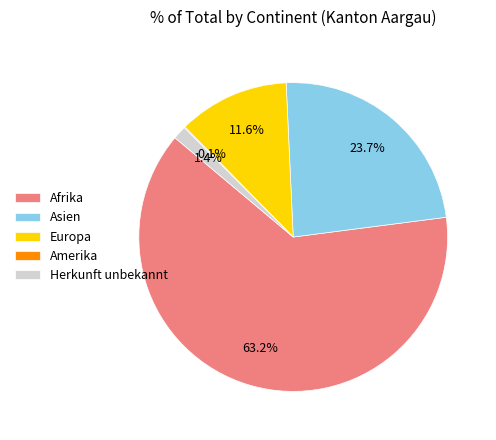

Is the sum of Herkunft unbekannt and Afrika greater than half?

Yes